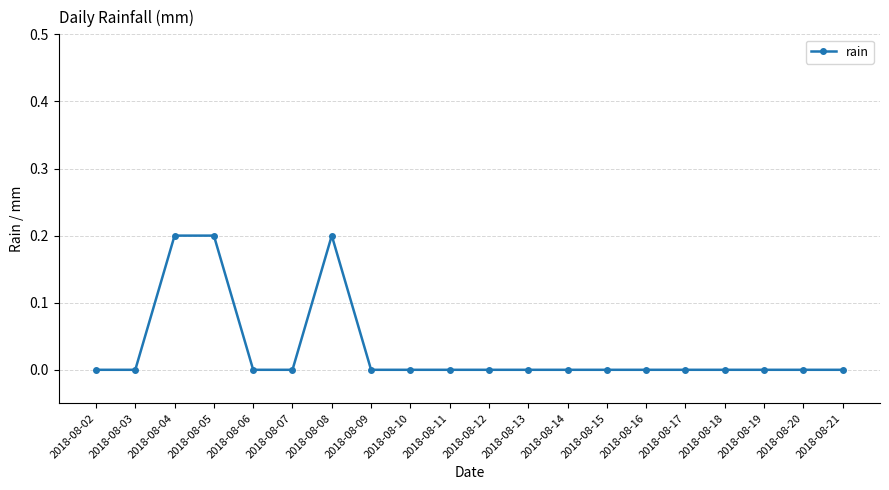

True or false: the data has more than 0 interior local peaks.

True